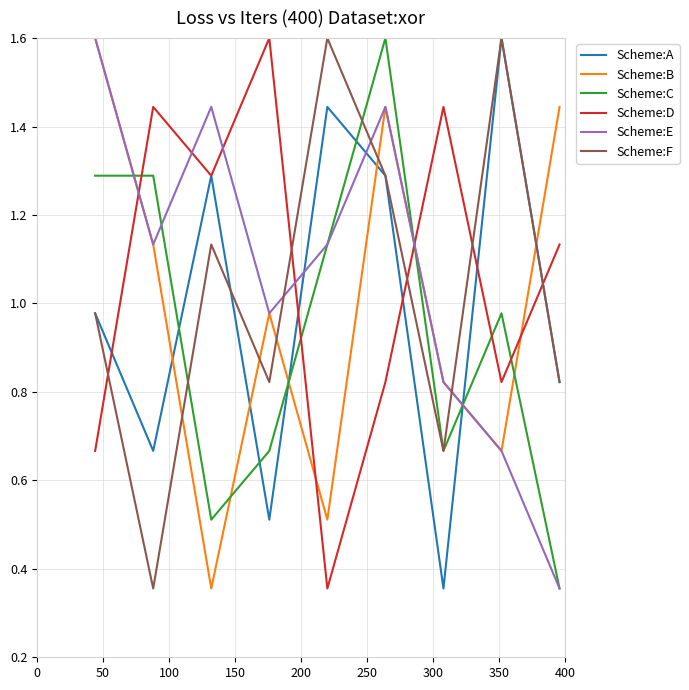

How many values in the Scheme:D series exceed 1?

5